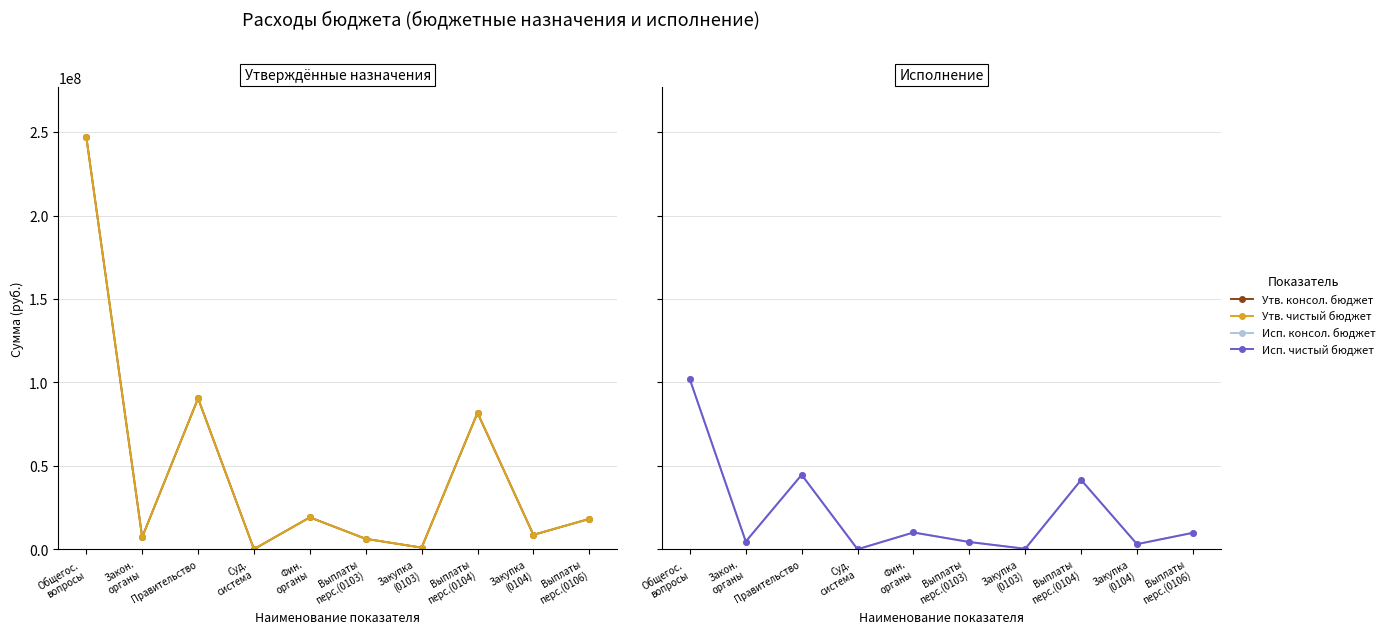

At which label does Исп. консол. бюджет first exceed 9856064?

Общегос.
вопросы